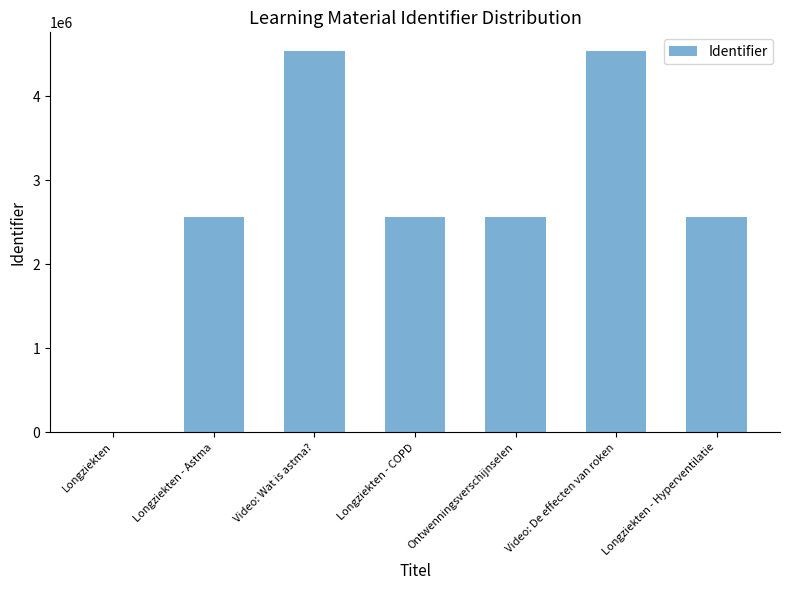

What is the greatest value displayed?

4535543